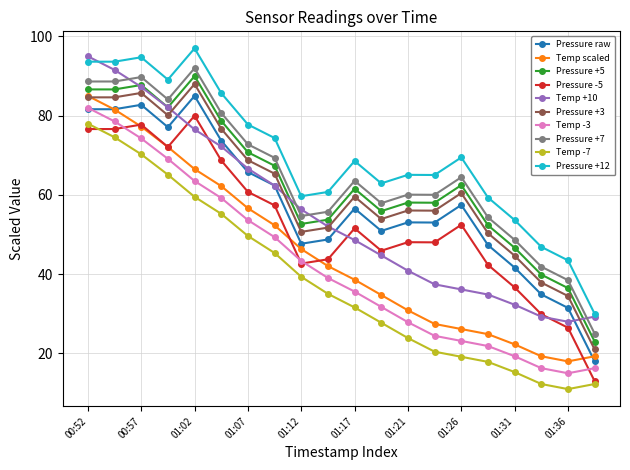

What is the smallest value displayed?

11.0